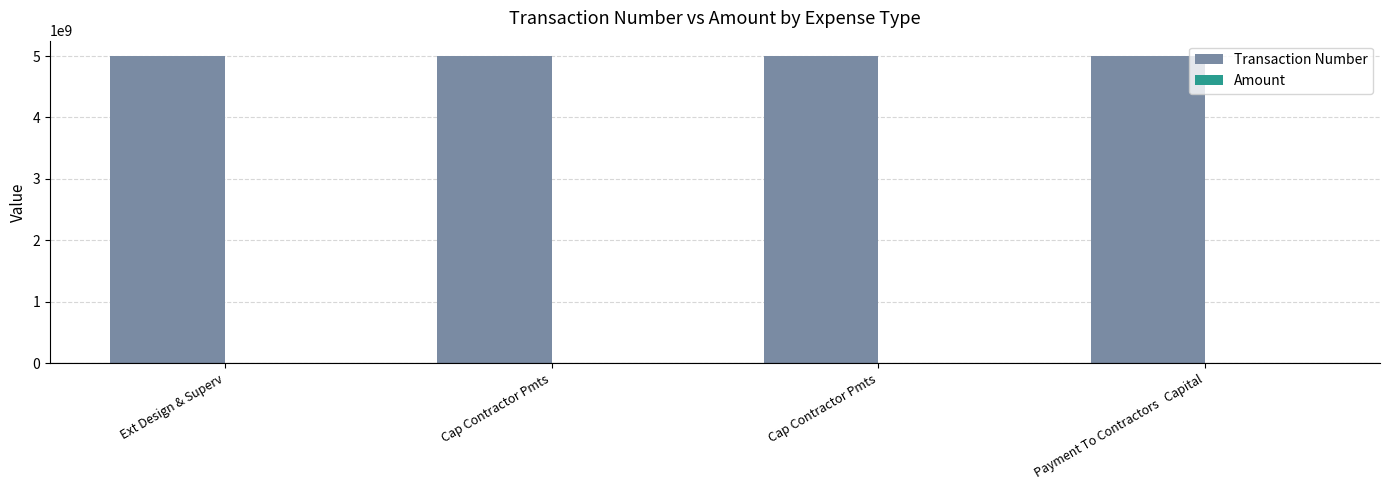

What is the label of the 1st bar from the right?

Payment To Contractors   Capital